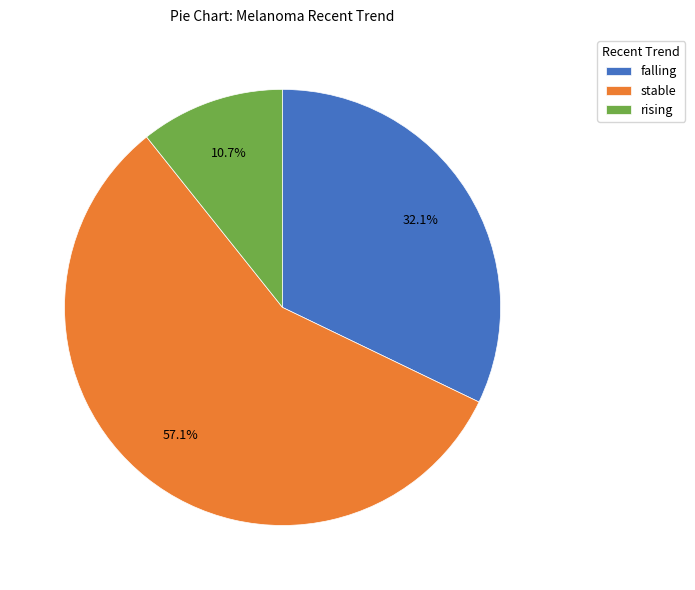

What is the ratio of the value at rising to the value at stable?

0.2